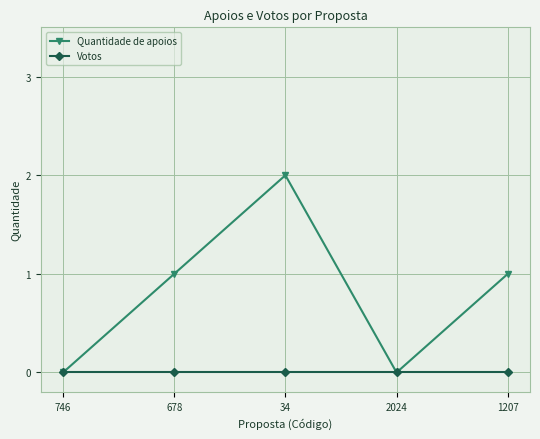

Count the number of categories in the chart.

5